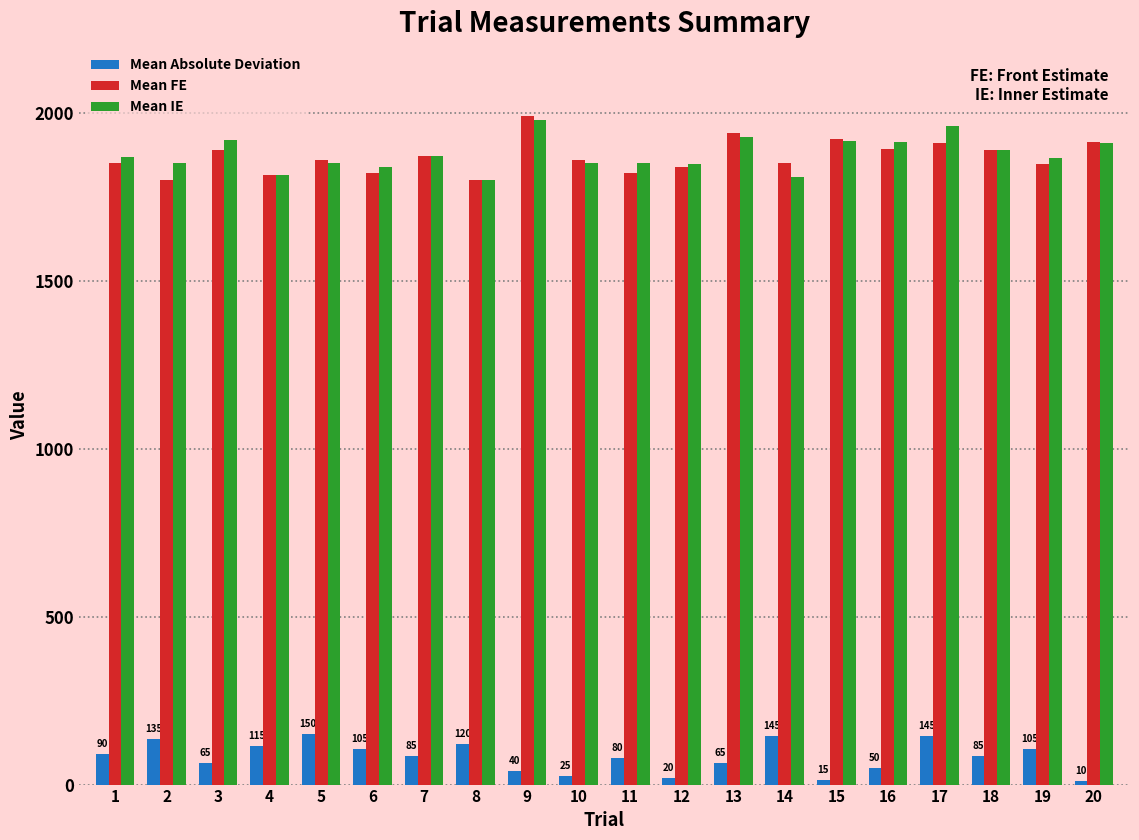

The value of Mean Absolute Deviation at 14 is 145. True or false?

True